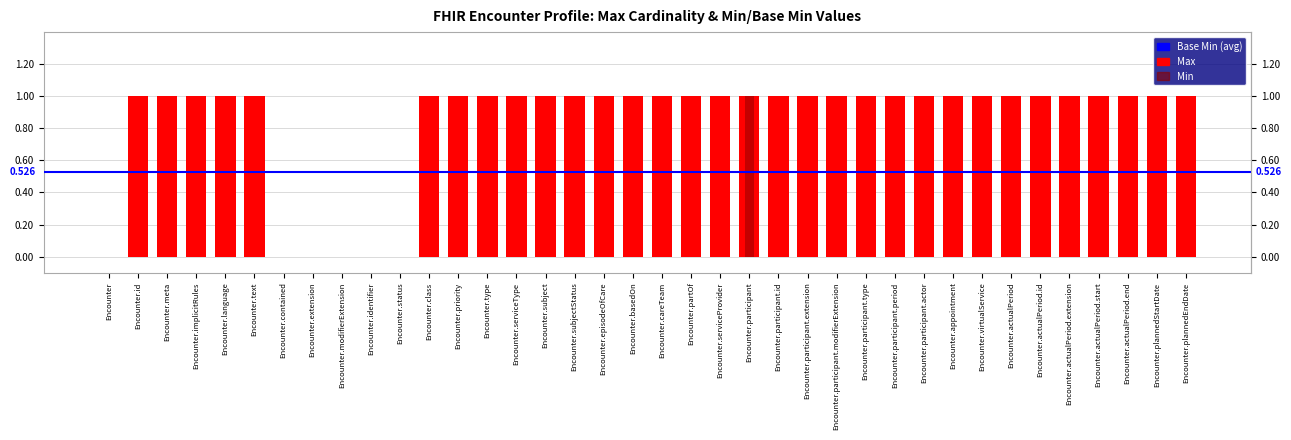

Is it true that the value at Encounter is 0?

True